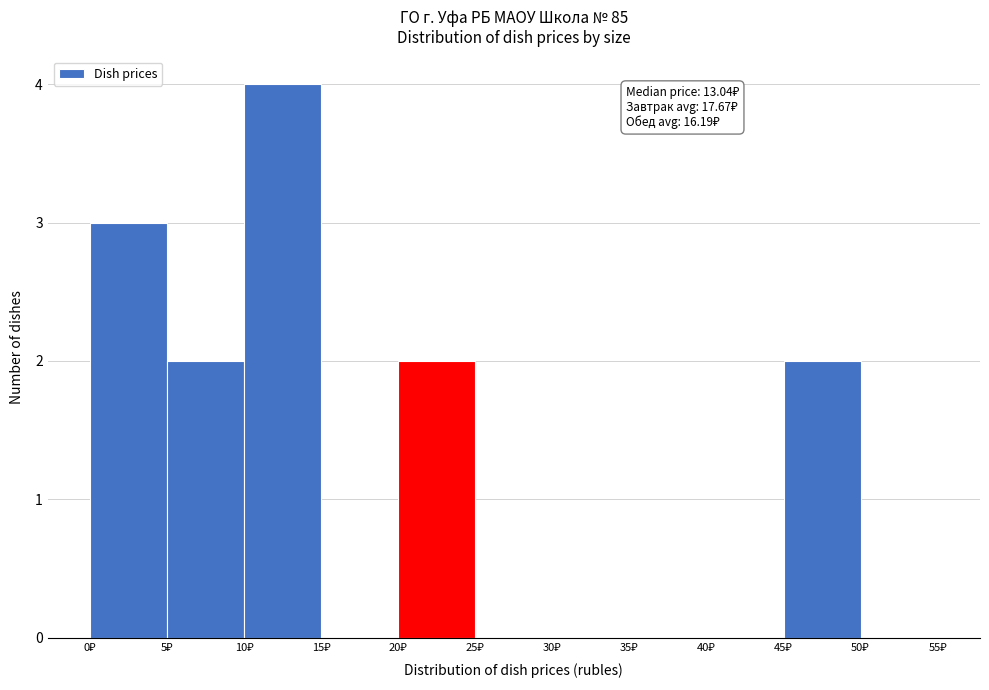

Which range on the x-axis has the tallest bar?

10 to 15